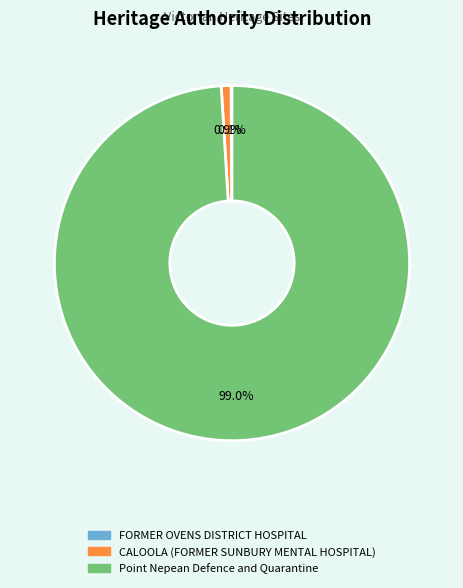

Which slice is the largest?

Point Nepean Defence and Quarantine